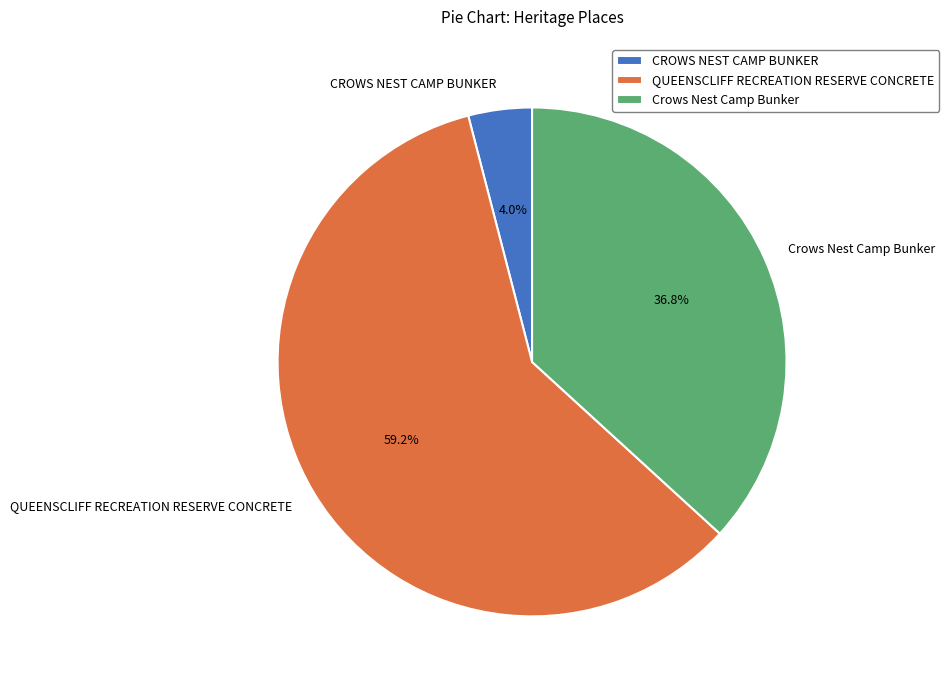

What is the largest slice in the pie chart?

QUEENSCLIFF RECREATION RESERVE CONCRETE